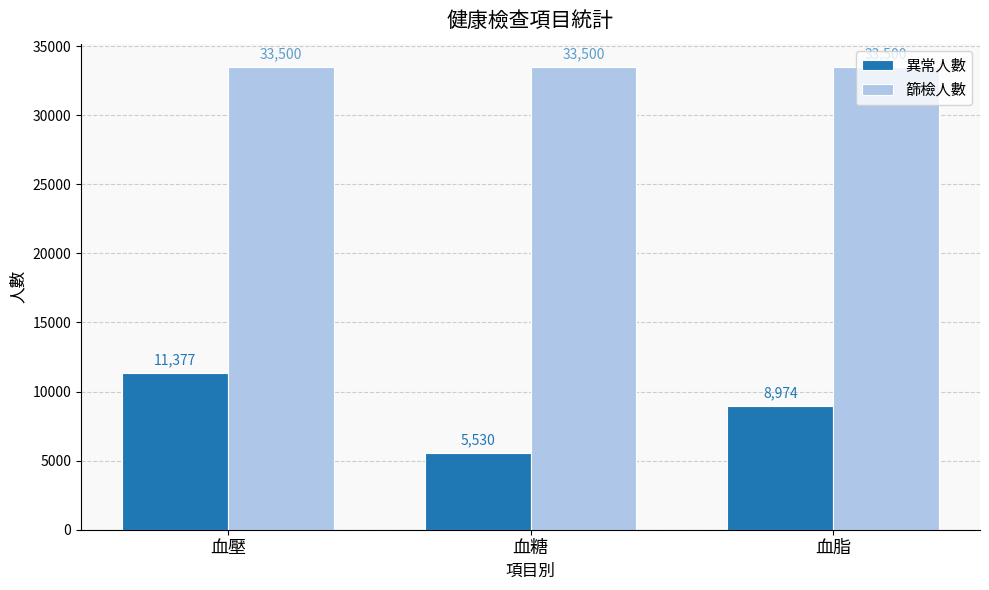

Which series has the largest range (max minus min)?

異常人數